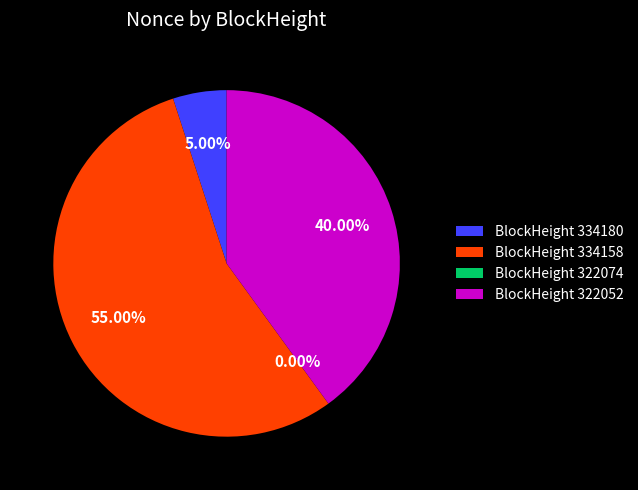

Is it true that 322074 is 1% of the pie?

False